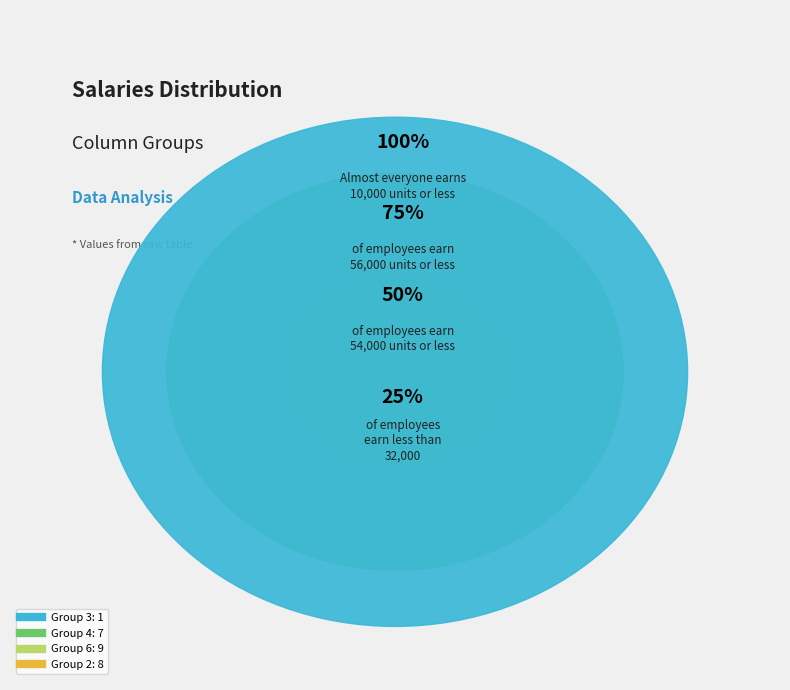

Is it true that 6 is 1% of the pie?

False